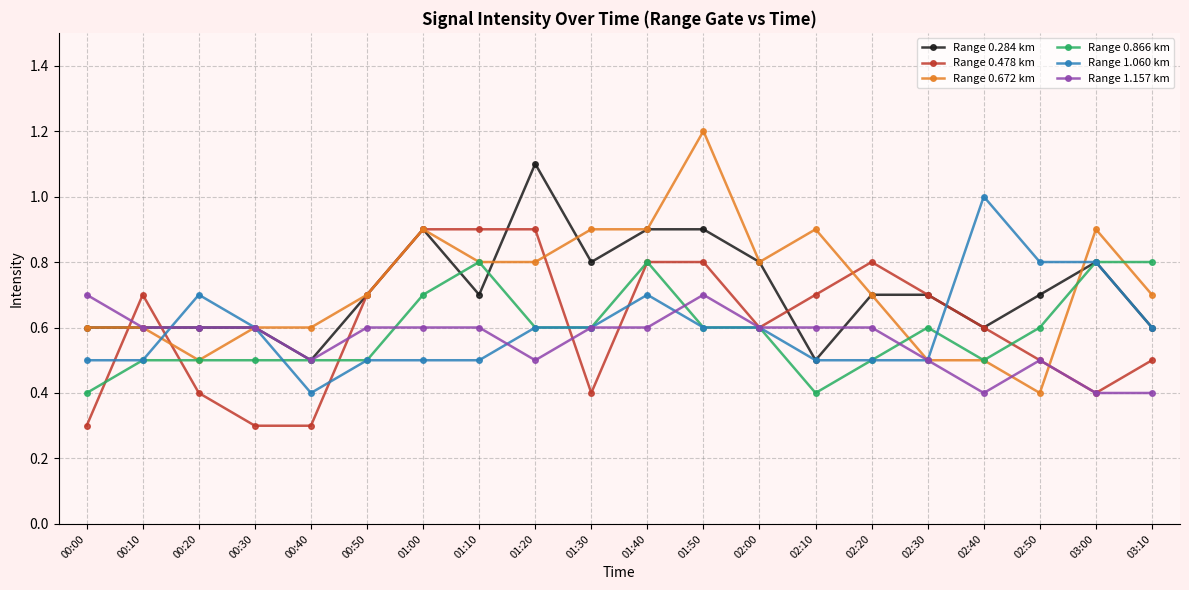

Reading left to right, extract all data points from this chart.

Range 0.284 km: 00:00=0.6	00:10=0.6	00:20=0.6	00:30=0.6	00:40=0.5	00:50=0.7	01:00=0.9	01:10=0.7	01:20=1.1	01:30=0.8	01:40=0.9	01:50=0.9	02:00=0.8	02:10=0.5	02:20=0.7	02:30=0.7	02:40=0.6	02:50=0.7	03:00=0.8	03:10=0.6
Range 0.478 km: 00:00=0.3	00:10=0.7	00:20=0.4	00:30=0.3	00:40=0.3	00:50=0.7	01:00=0.9	01:10=0.9	01:20=0.9	01:30=0.4	01:40=0.8	01:50=0.8	02:00=0.6	02:10=0.7	02:20=0.8	02:30=0.7	02:40=0.6	02:50=0.5	03:00=0.4	03:10=0.5
Range 0.672 km: 00:00=0.6	00:10=0.6	00:20=0.5	00:30=0.6	00:40=0.6	00:50=0.7	01:00=0.9	01:10=0.8	01:20=0.8	01:30=0.9	01:40=0.9	01:50=1.2	02:00=0.8	02:10=0.9	02:20=0.7	02:30=0.5	02:40=0.5	02:50=0.4	03:00=0.9	03:10=0.7
Range 0.866 km: 00:00=0.4	00:10=0.5	00:20=0.5	00:30=0.5	00:40=0.5	00:50=0.5	01:00=0.7	01:10=0.8	01:20=0.6	01:30=0.6	01:40=0.8	01:50=0.6	02:00=0.6	02:10=0.4	02:20=0.5	02:30=0.6	02:40=0.5	02:50=0.6	03:00=0.8	03:10=0.8
Range 1.060 km: 00:00=0.5	00:10=0.5	00:20=0.7	00:30=0.6	00:40=0.4	00:50=0.5	01:00=0.5	01:10=0.5	01:20=0.6	01:30=0.6	01:40=0.7	01:50=0.6	02:00=0.6	02:10=0.5	02:20=0.5	02:30=0.5	02:40=1.0	02:50=0.8	03:00=0.8	03:10=0.6
Range 1.157 km: 00:00=0.7	00:10=0.6	00:20=0.6	00:30=0.6	00:40=0.5	00:50=0.6	01:00=0.6	01:10=0.6	01:20=0.5	01:30=0.6	01:40=0.6	01:50=0.7	02:00=0.6	02:10=0.6	02:20=0.6	02:30=0.5	02:40=0.4	02:50=0.5	03:00=0.4	03:10=0.4